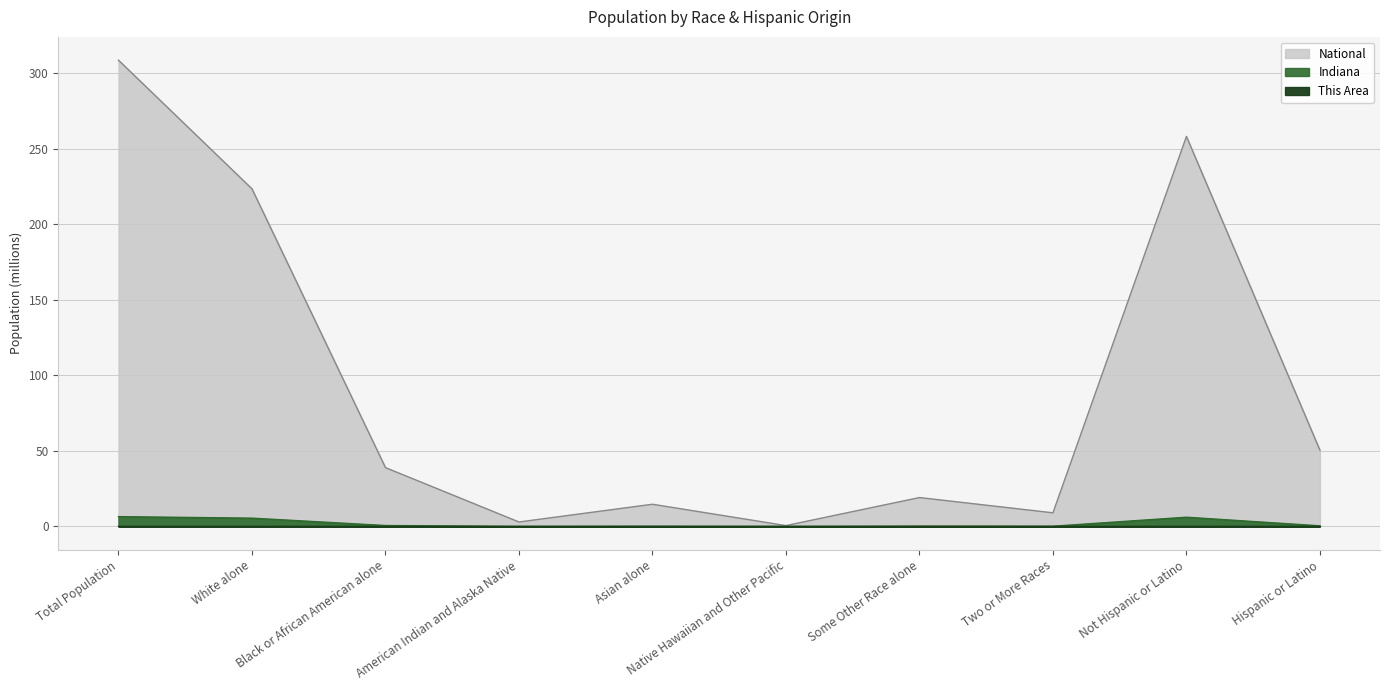

What is the label of the 10th point from the left?

Hispanic or Latino